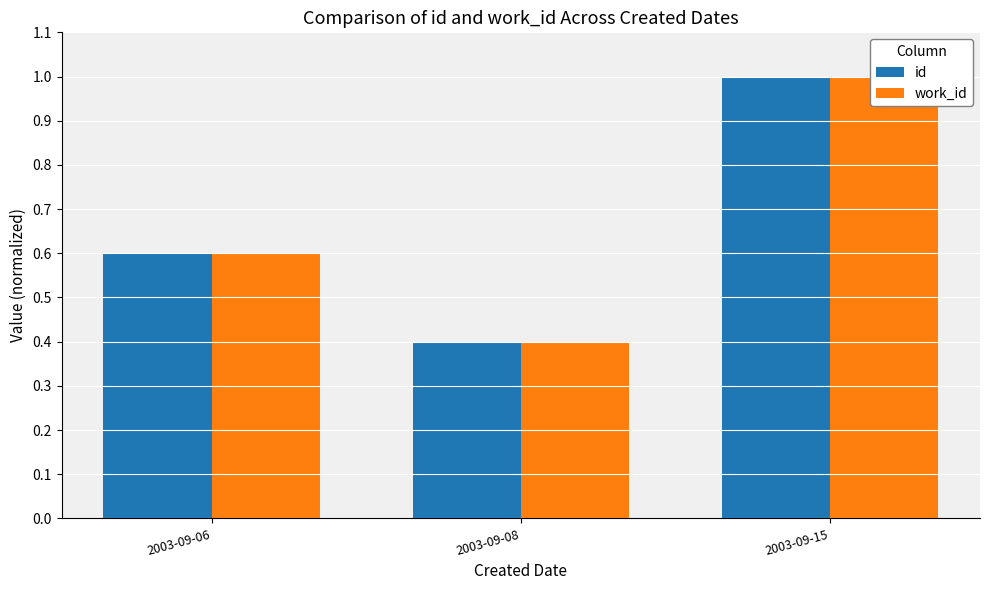

Which series has the widest spread of values?

id